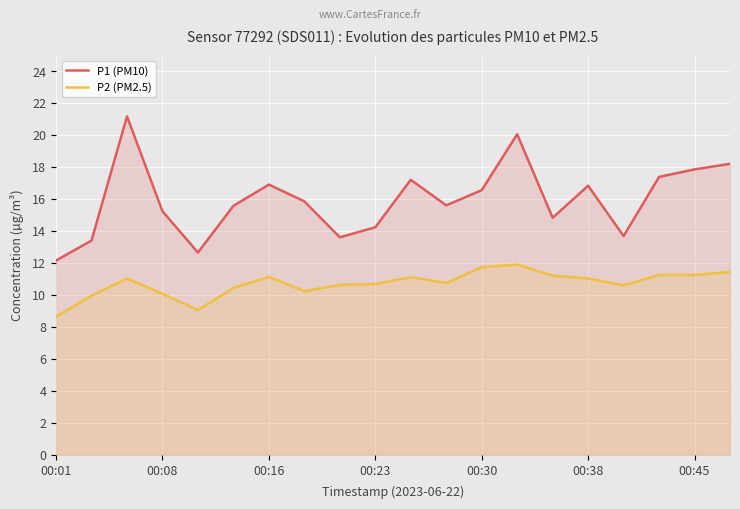

Is the value of P2 (PM2.5) at 17 greater than the value of P1 (PM10) at 8?

No